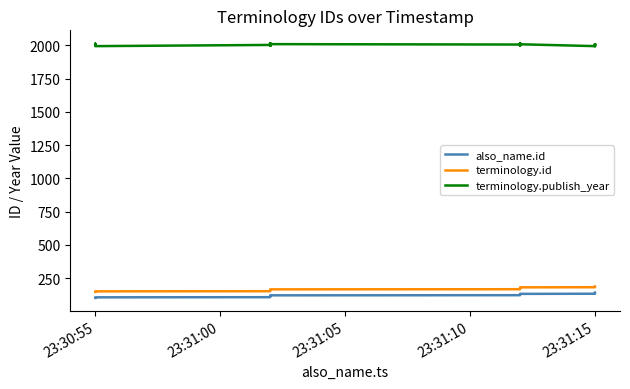

Reading left to right, transcribe all the data shown in this chart.

also_name.id: 101	102	103	104	105	106	107	108	109	110	111	112	113	114	115	116	117	118	119	120	121	122	123	124	125	126	127	128	129	130	131	132	133	134	135	136	137	138	139	140
terminology.id: 146	147	148	149	150	151	152	152	153	154	156	157	158	159	160	161	162	163	164	165	166	166	167	168	169	170	171	172	176	179	180	181	182	182	183	183	184	184	185	186
terminology.publish_year: 2011	2011	2013	1994	1994	2003	1996	1996	2014	2014	2016	2016	2009	1997	2016	2014	2013	2013	1997	2009	2006	2006	2003	2009	2009	2016	2009	1997	2017	2013	2008	1994	2008	2008	2008	2008	2008	2008	1994	2008